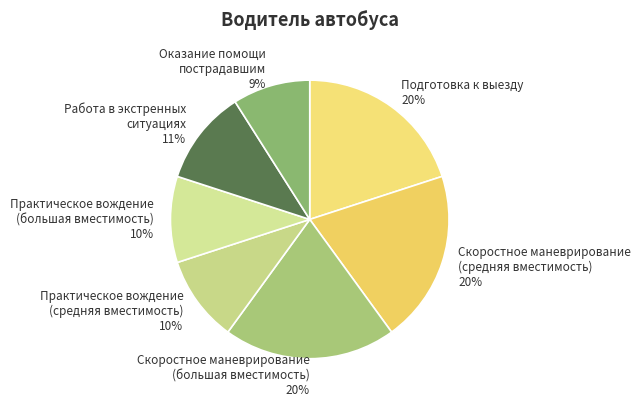

How many slices are in this pie chart?

7